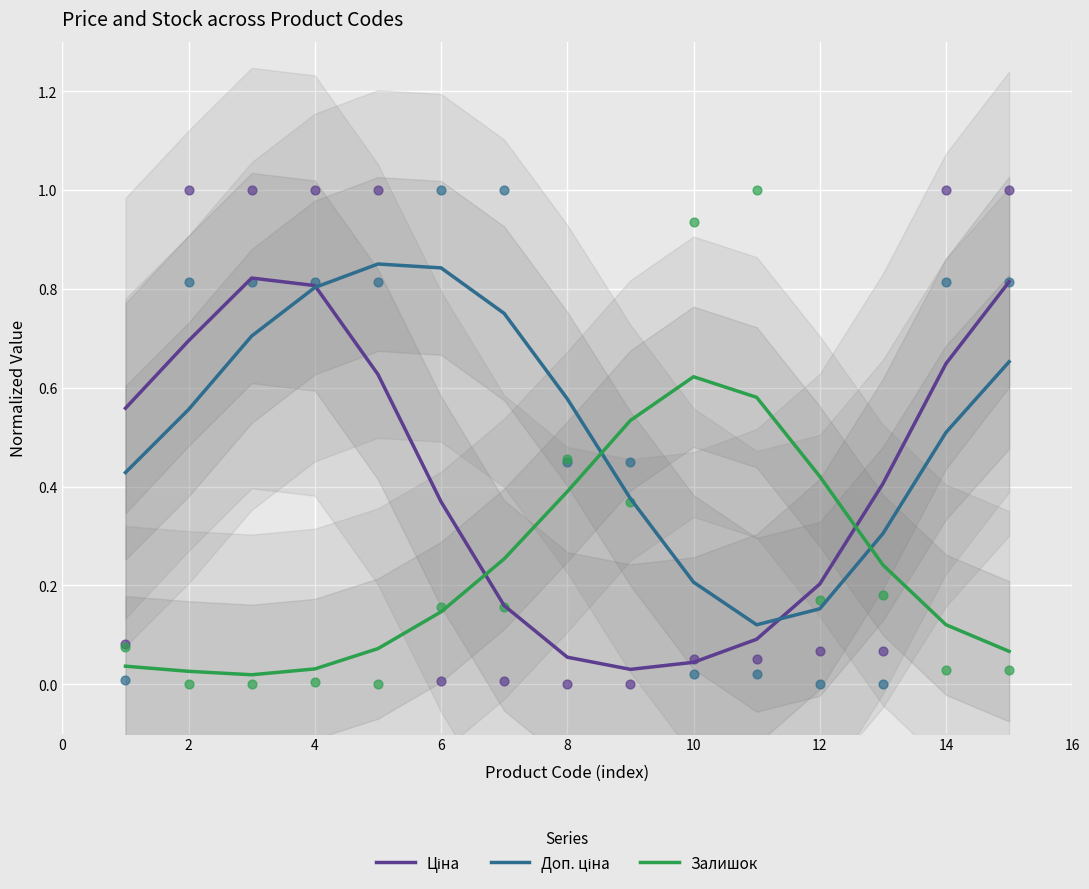

True or false: Залишок has a value of 0.0 at 6.

False